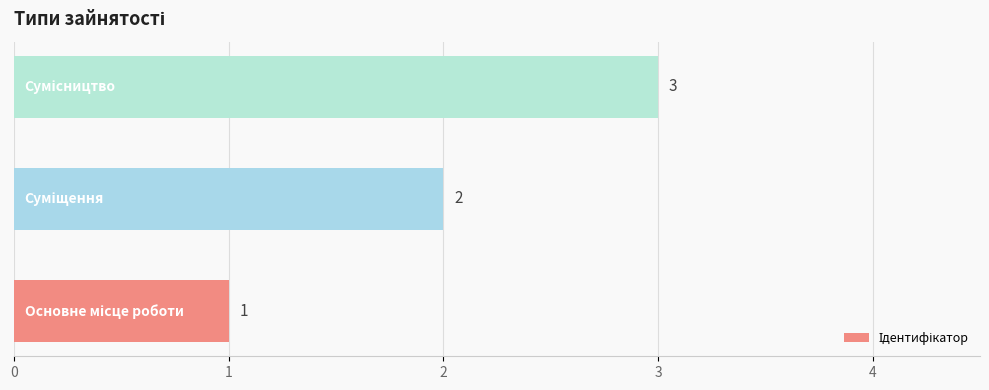

How many series are shown in this chart?

1